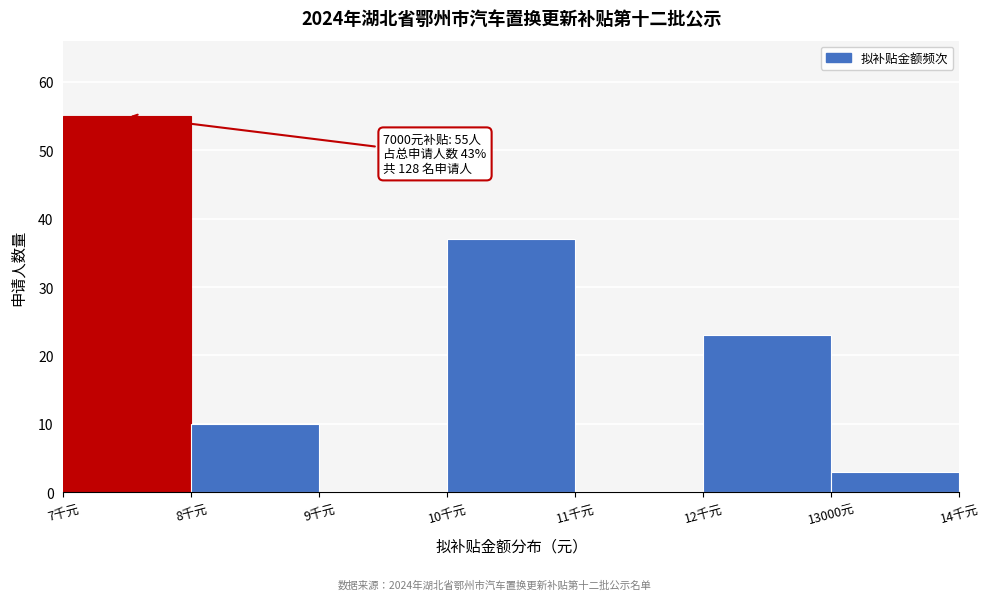

Reading left to right, what are all the values shown in this chart?

7千元=55	8千元=10	9千元=0	10千元=37	11千元=0	12千元=23	13000元=3